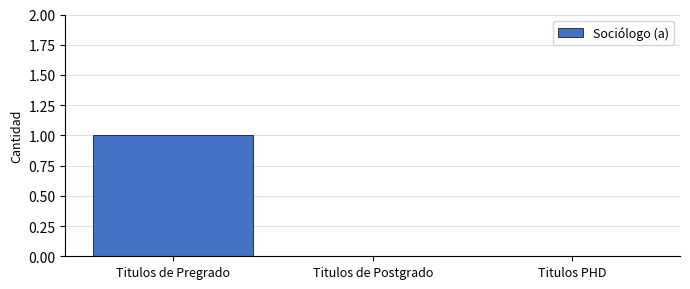

What is the change in value from Titulos de Pregrado to Titulos de Postgrado?

-1